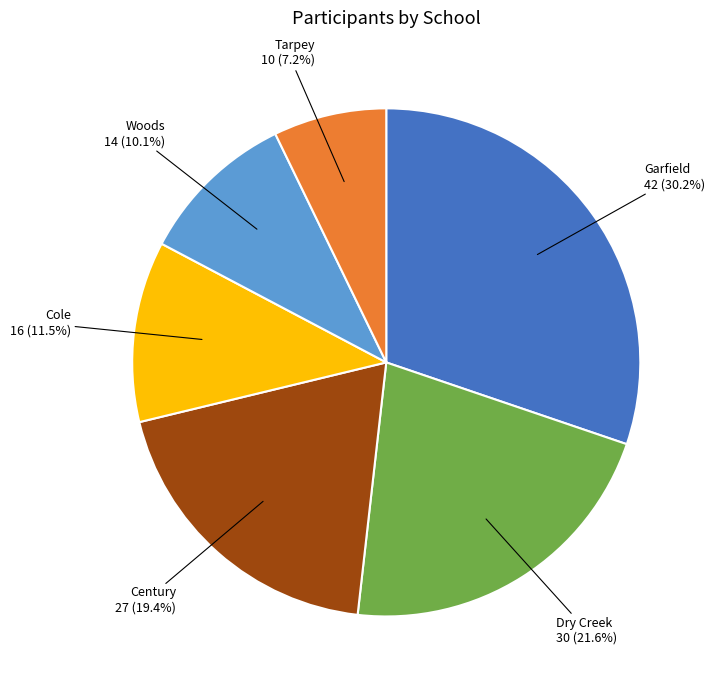

Is there any slice that represents more than half of the pie?

No